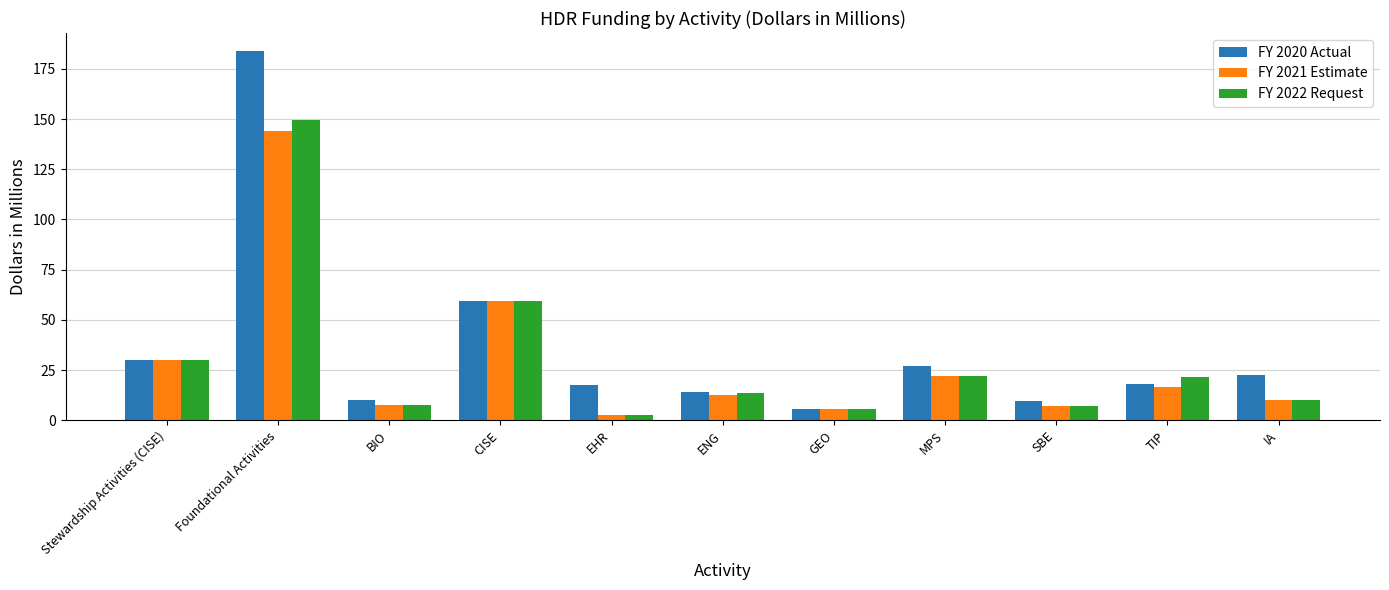

What are all the series names shown in the legend?

FY 2020 Actual, FY 2021 Estimate, FY 2022 Request